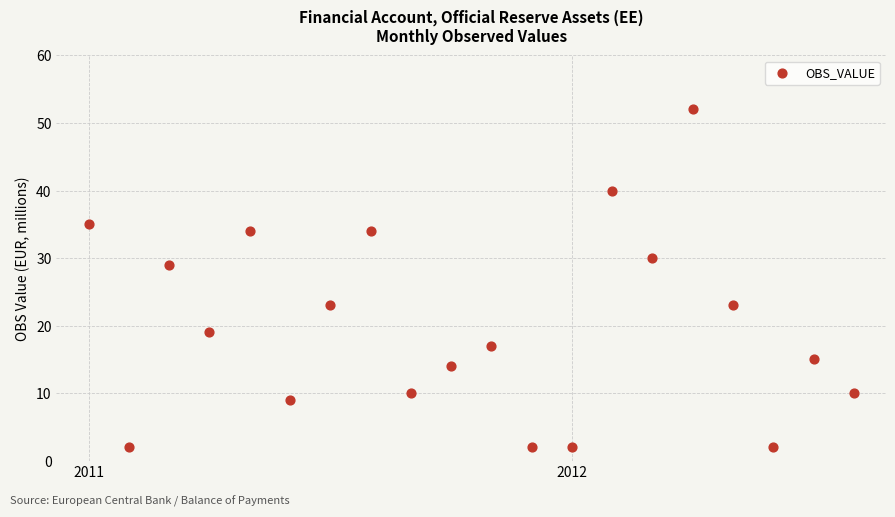

What Y value in the scatter plot is closest to 27?

29